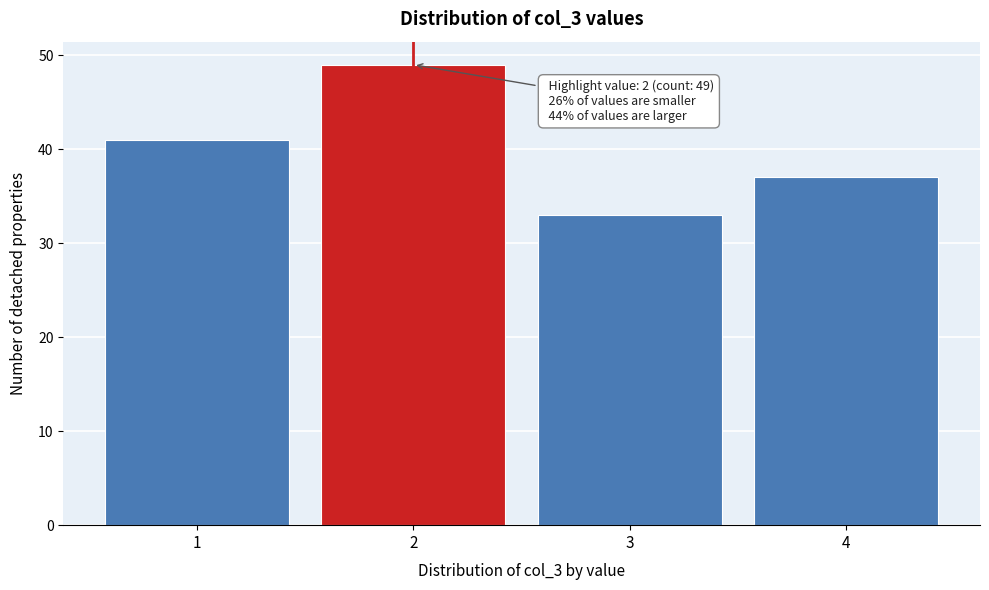

Which range on the x-axis has the tallest bar?

1.5 to 2.5